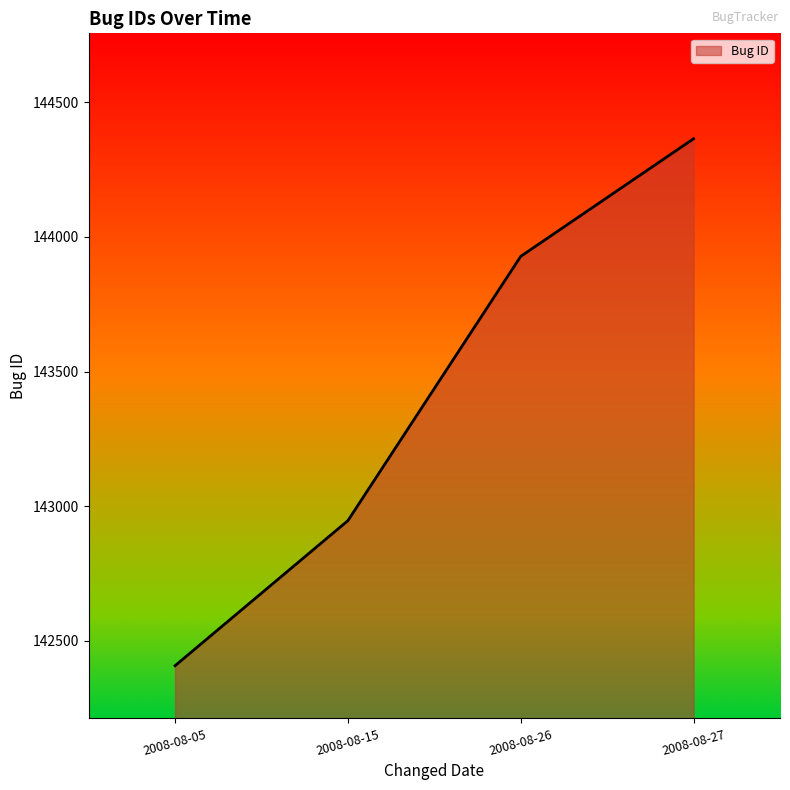

What is the difference between the maximum and minimum values?

1958